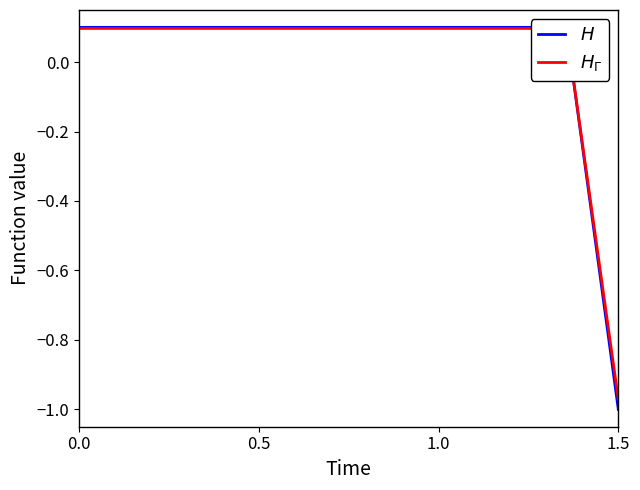

The $H_{\Gamma}$ series shows 0.1 at 1.0. True or false?

False